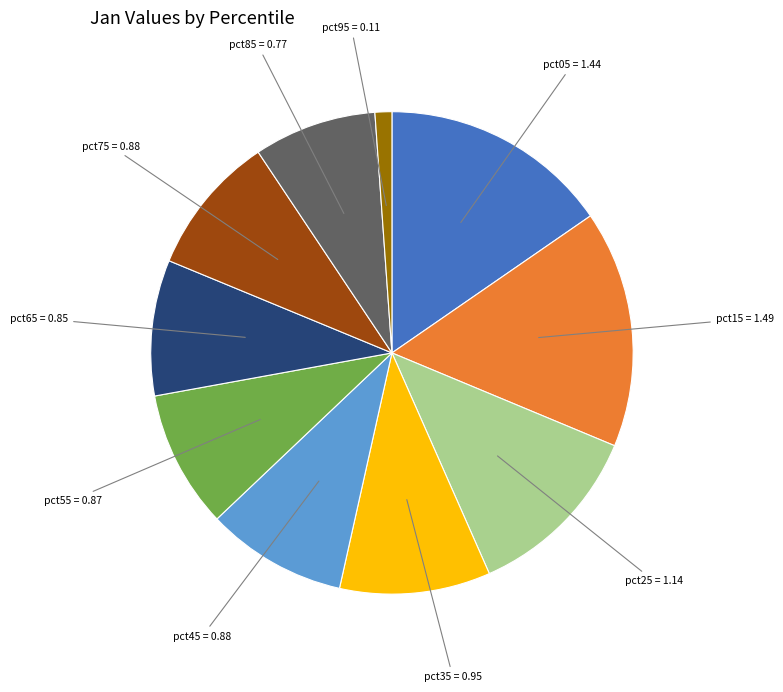

Which has a higher value, pct25 or pct45?

pct25